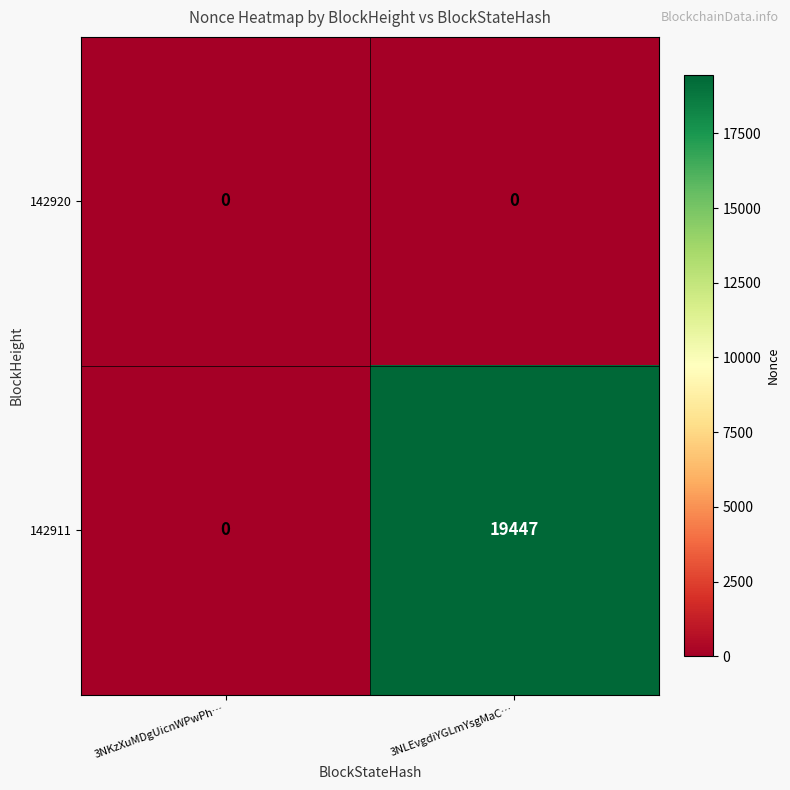

The 142911 series shows 9814 at 3NKzXuMDgUicnWPwPh…. True or false?

False